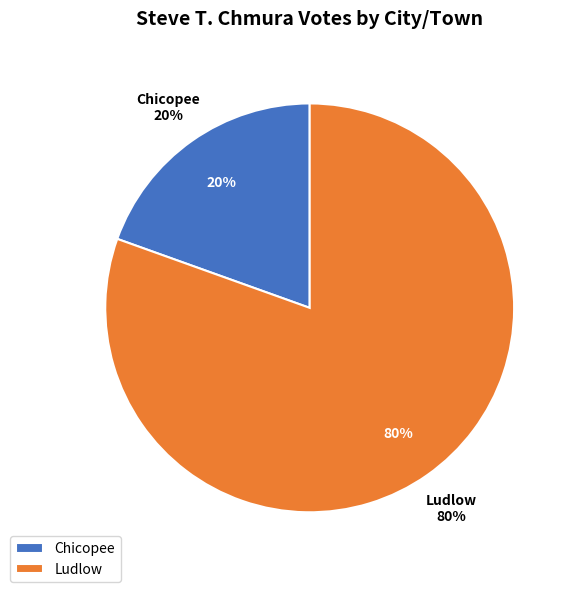

Count the number of slices in the pie.

2